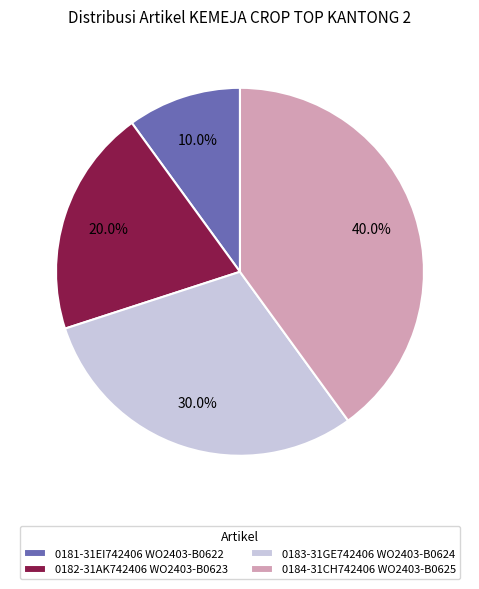

Which category has the biggest portion of the pie?

0184-31CH742406 WO2403-B0625